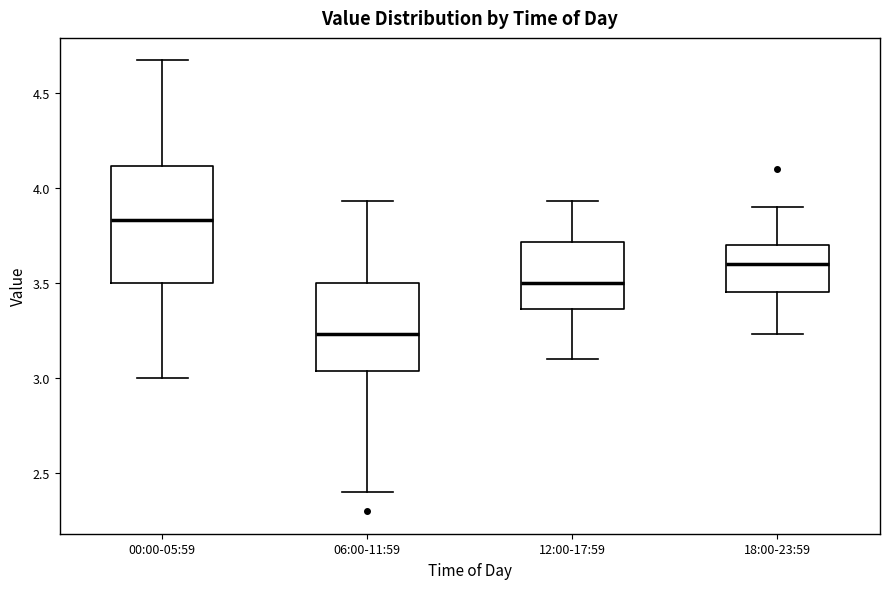

Which box has the lowest median line?

06:00-11:59